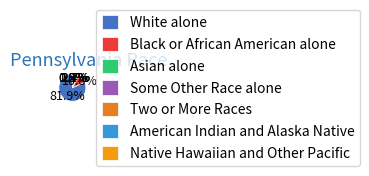

Count the number of slices in the pie.

7